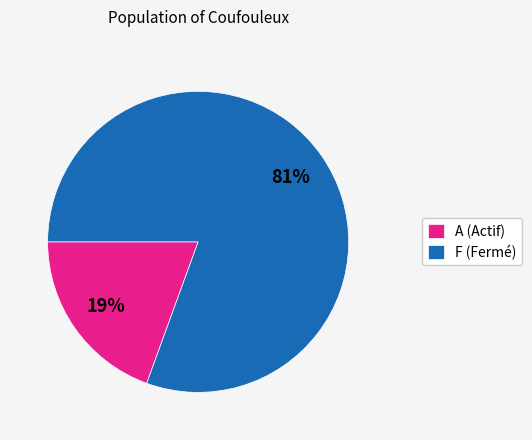

Do F (Fermé) and A (Actif) together represent more than half of the pie?

Yes